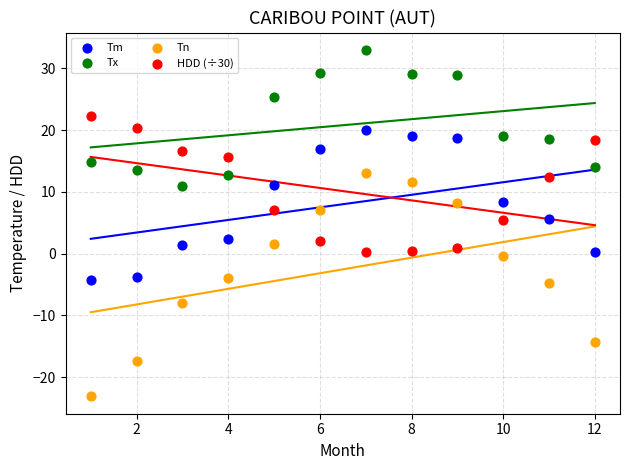

Across all data points, what is the range of X values (max minus min)?

11.0